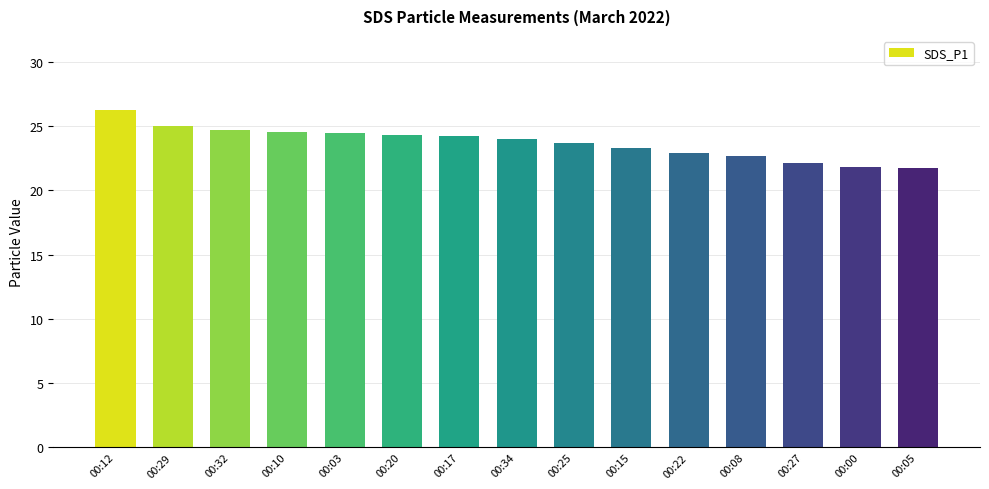

Which category has the highest value across all series?

00:12